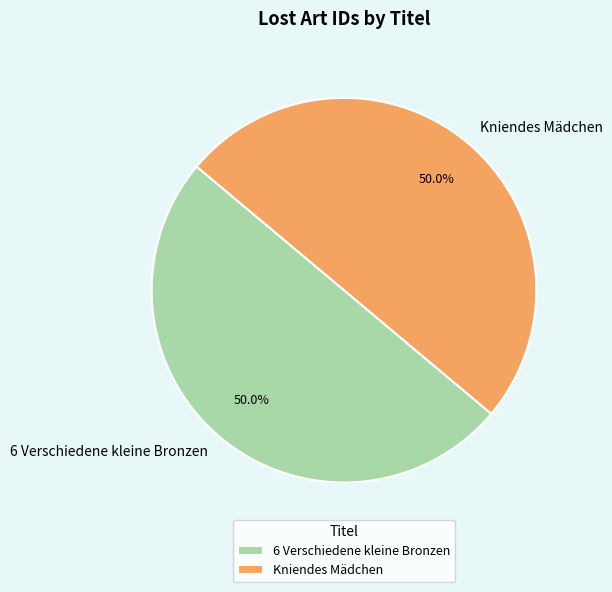

Count the number of slices in the pie.

2